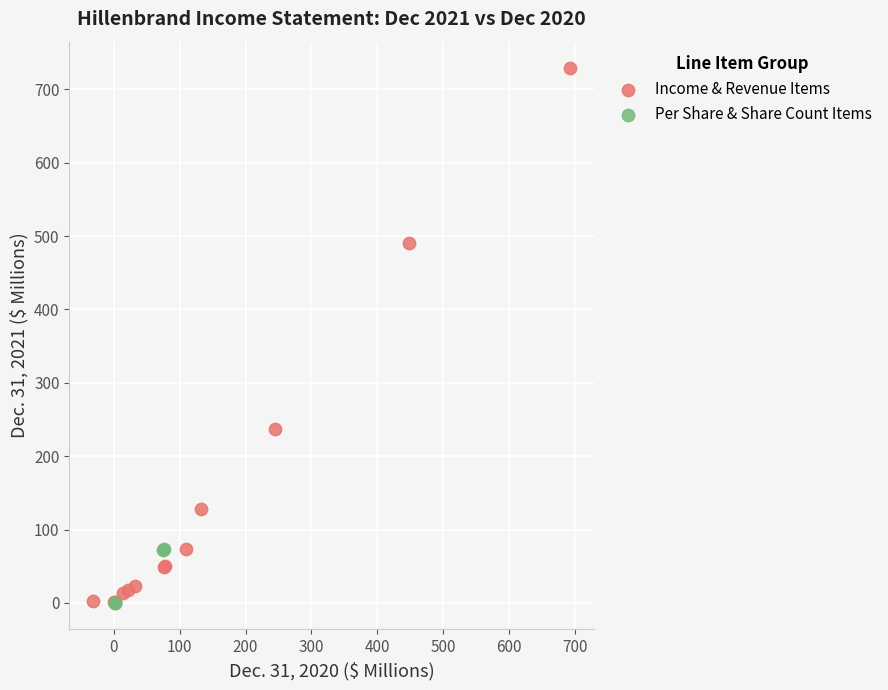

Which series has the widest spread of Y values?

Income & Revenue Items